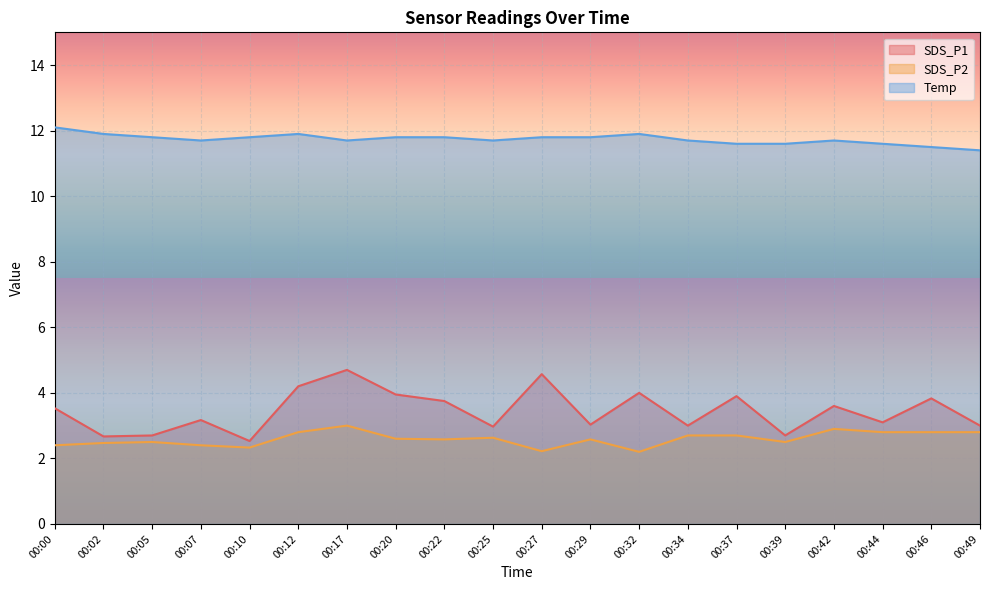

At which label is SDS_P1 closest to 3?

00:34